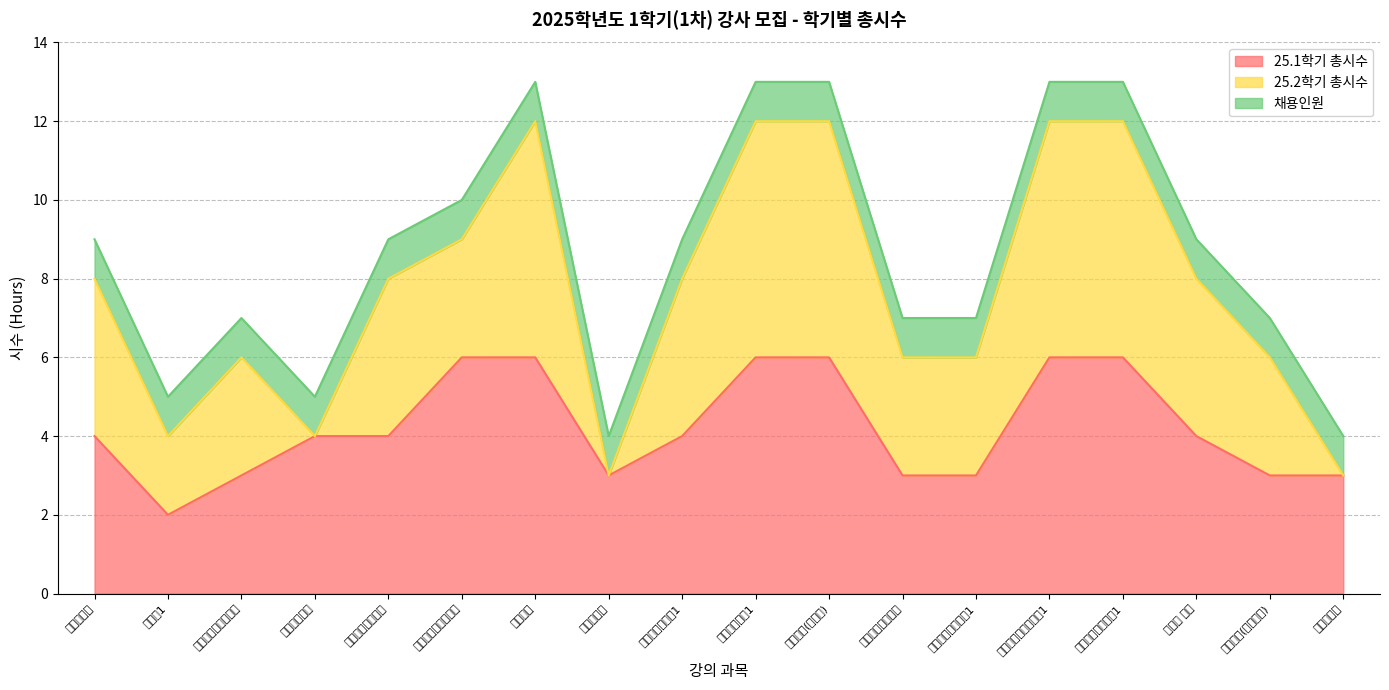

What is the label of the 17th point from the left?

전공실기(바이올린)